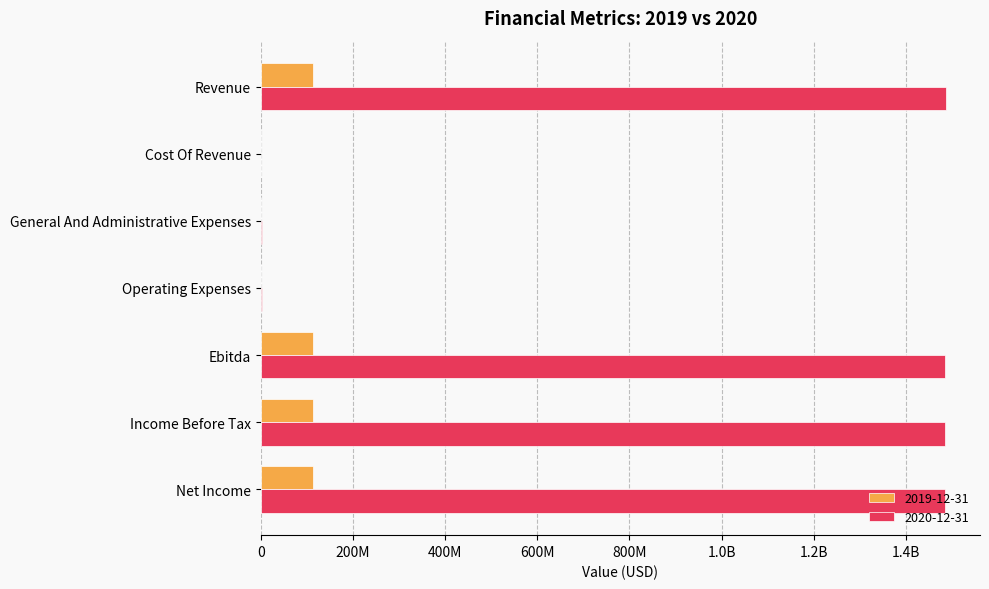

Reading left to right, what are all the values shown in this chart?

2019-12-31: 113719723	0	477063	490424	113229299	113229299	113229299
2020-12-31: 1486869947	0	1495056	1869921	1485000026	1485000026	1485000026